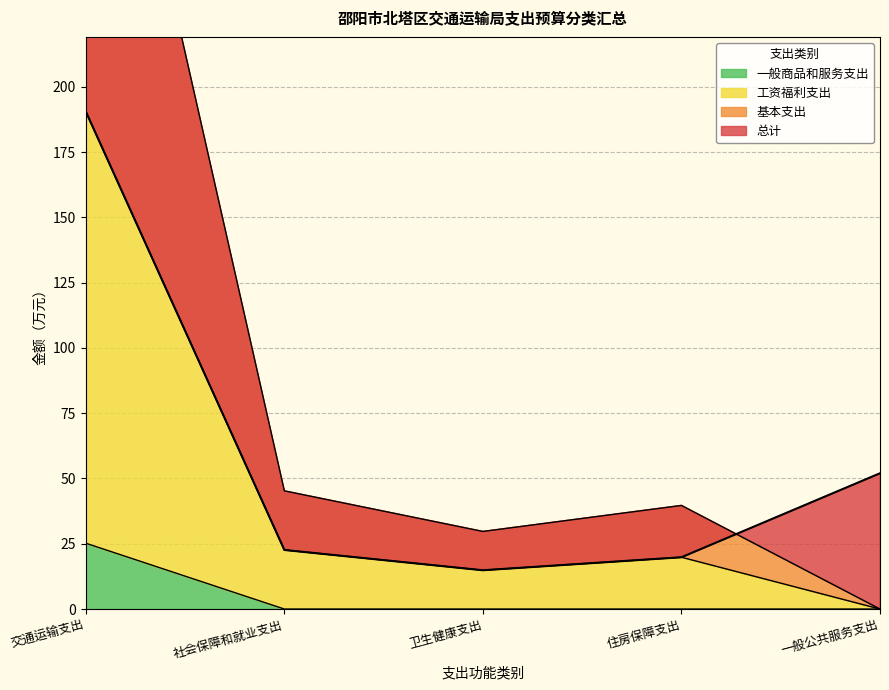

What is the label of the 5th point from the left?

一般公共服务支出